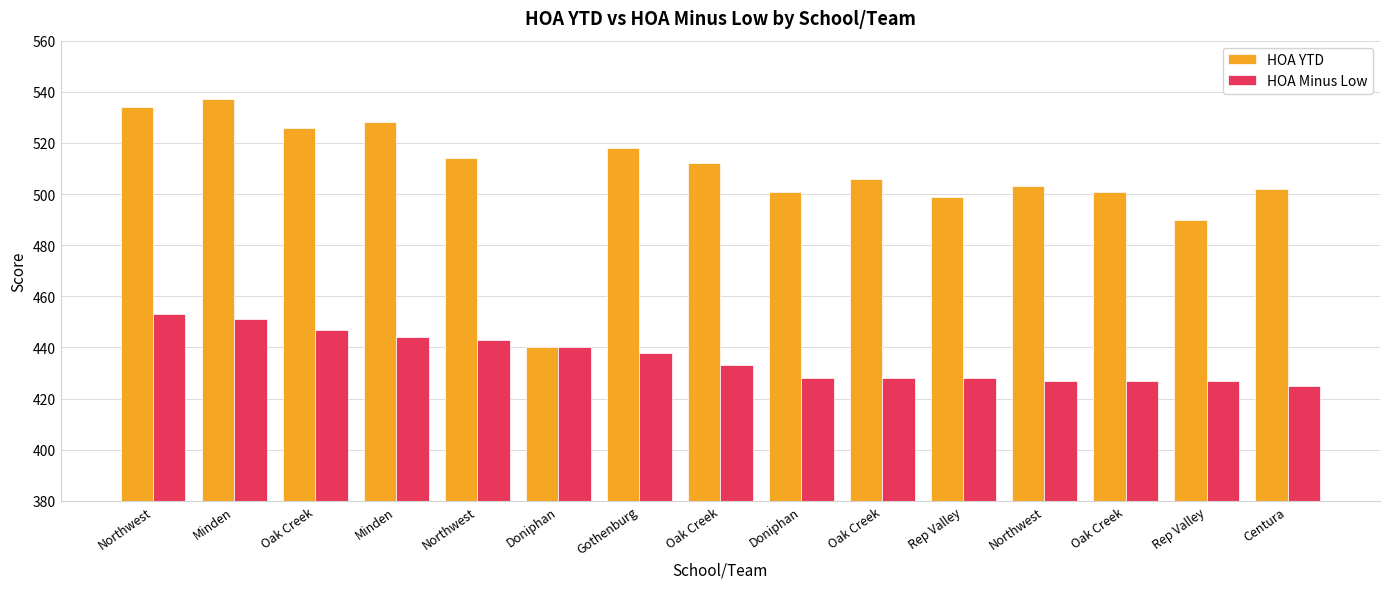

How many bars are there in each group?

2